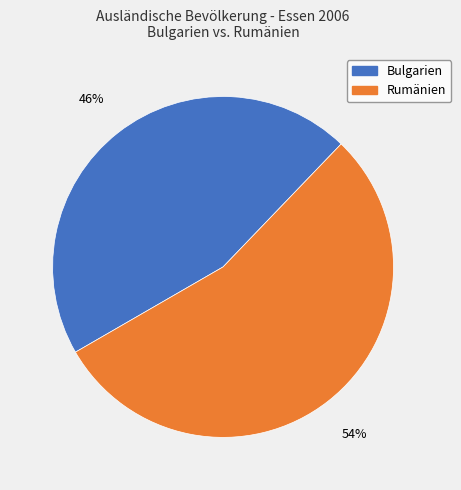

Which slice is the largest?

Rumänien